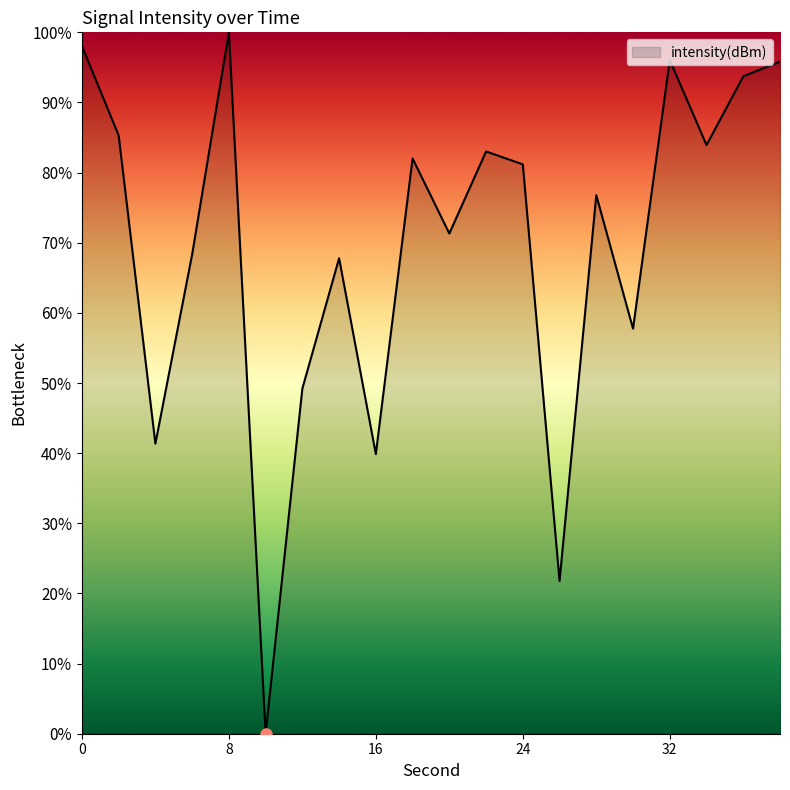

What is the maximum value shown in the chart?

100.0